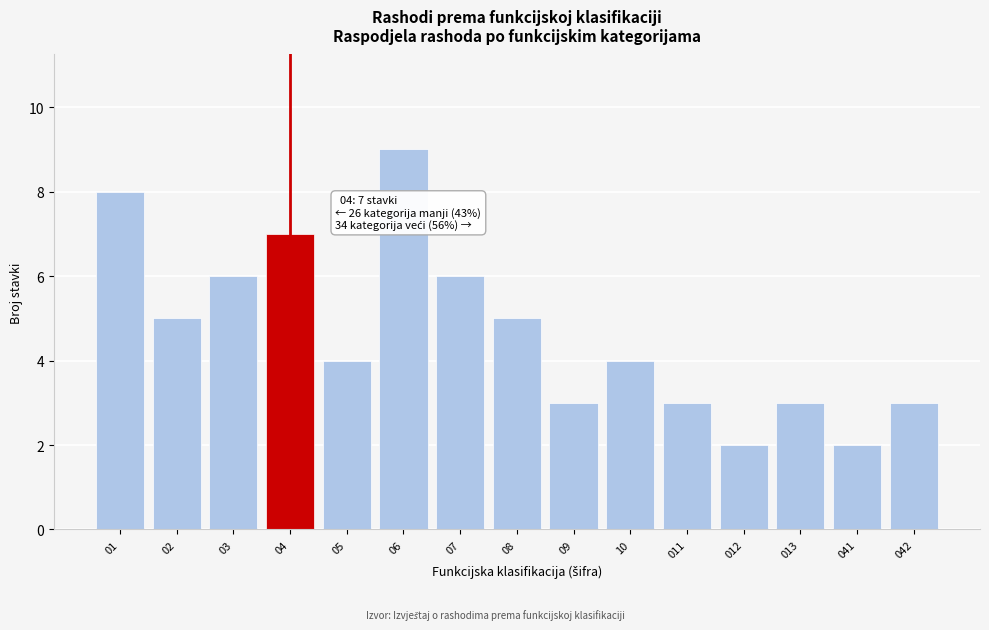

Reading left to right, extract all data points from this chart.

8	5	6	7	4	9	6	5	3	4	3	2	3	2	3